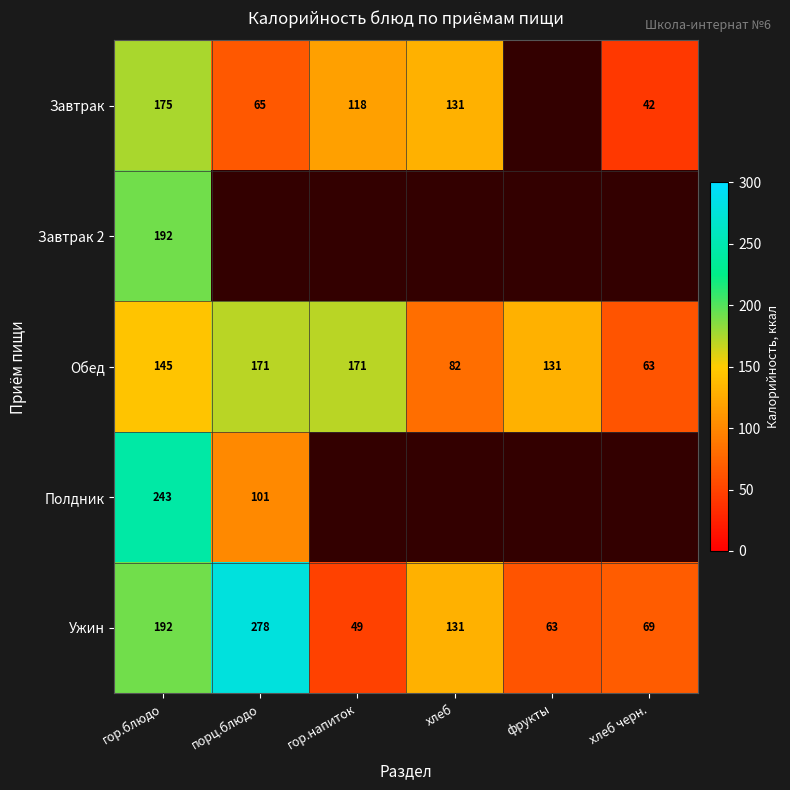

What is the average value of the Ужин series?

130